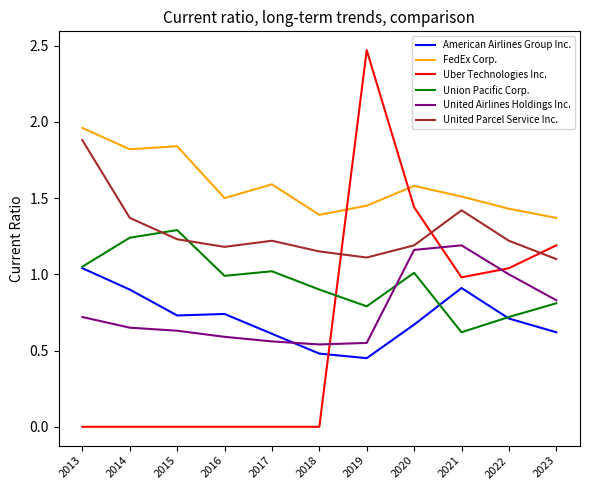

What is the difference between the highest and lowest values at 2020?

0.9